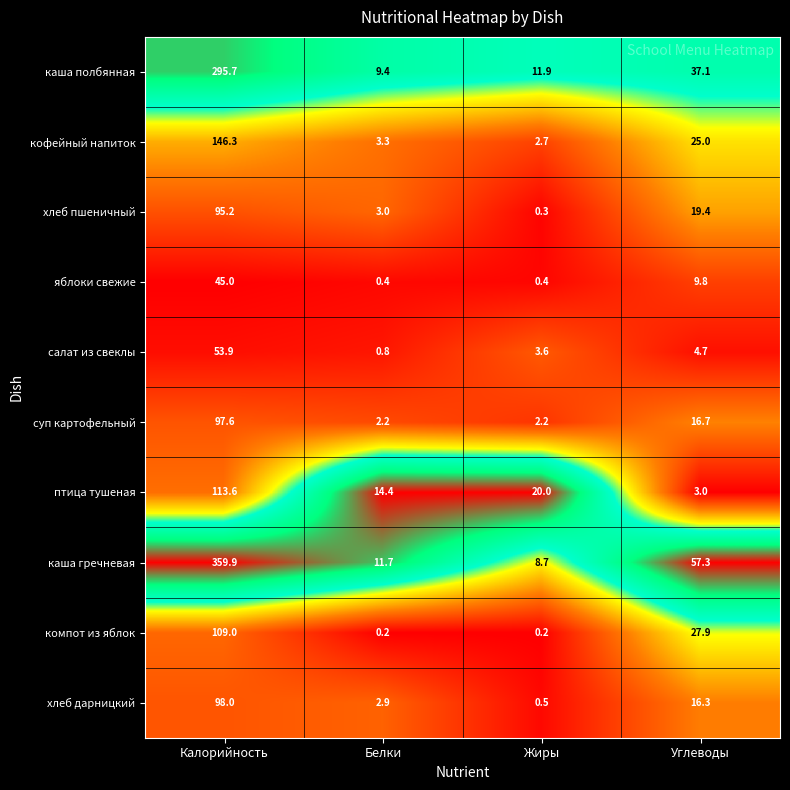

At which category is the sum across all series the highest?

Калорийность